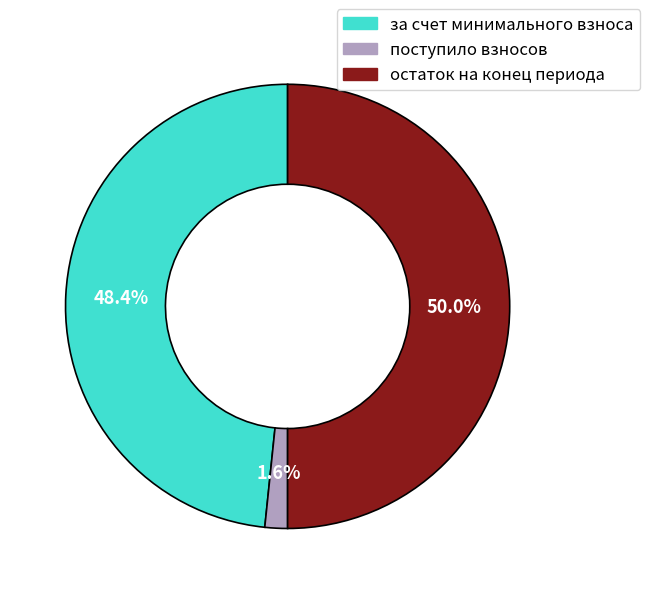

Which has a higher value, остаток на конец периода or за счет минимального взноса?

остаток на конец периода